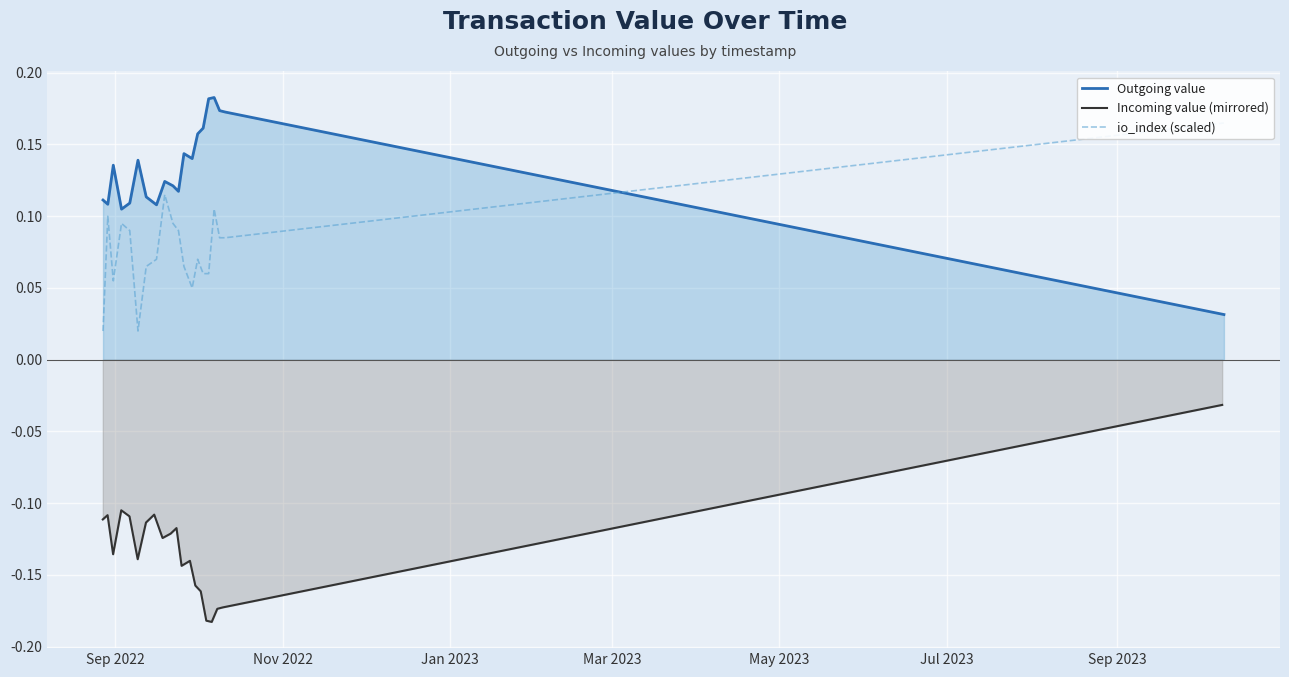

Is it true that Outgoing value equals 0.1 at Jan 2023?

True